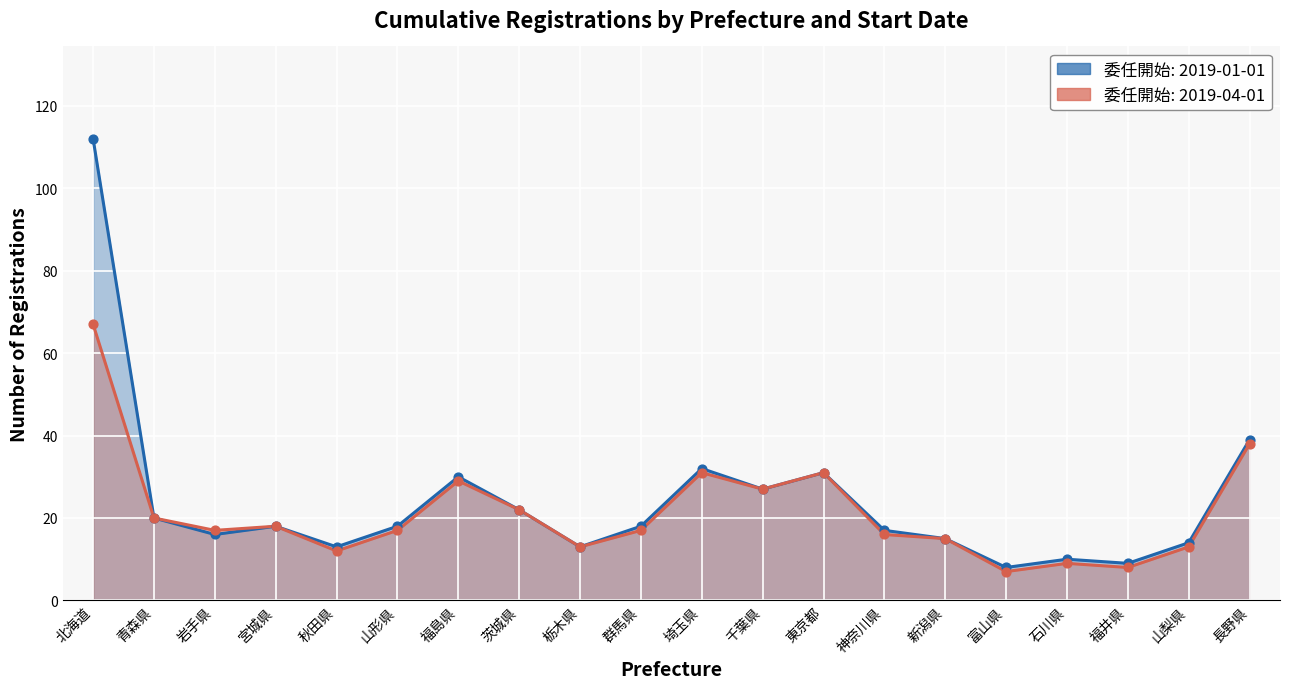

Which series has the largest total across all categories?

2019-01-01 (line)